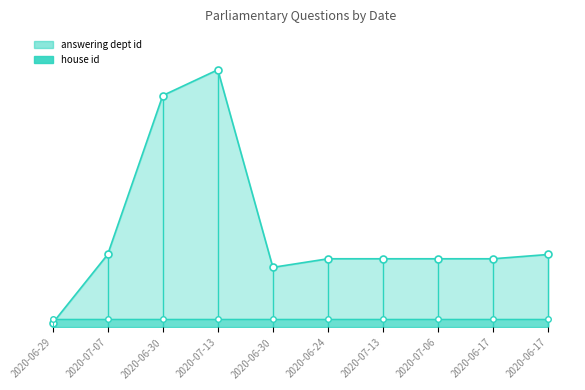

What is the ratio of the value at 2020-06-24 to the value at 2020-07-06?

1.0